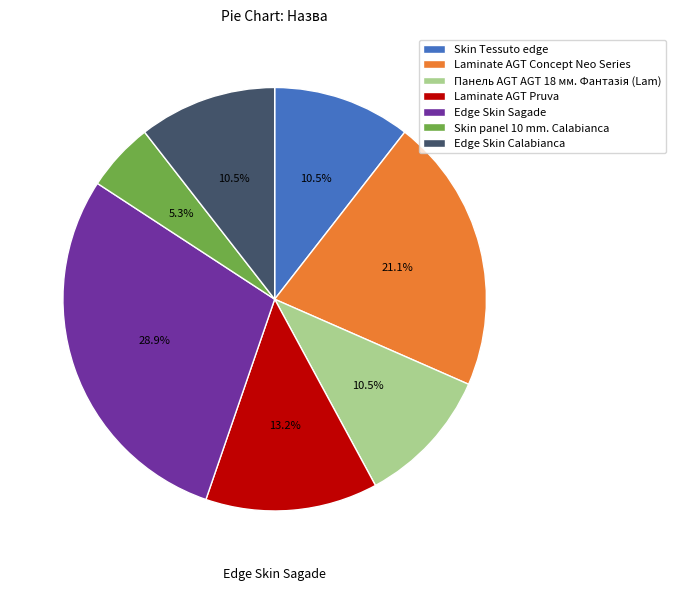

Between Skin panel 10 mm. Calabianca and Edge Skin Sagade, which is larger?

Edge Skin Sagade